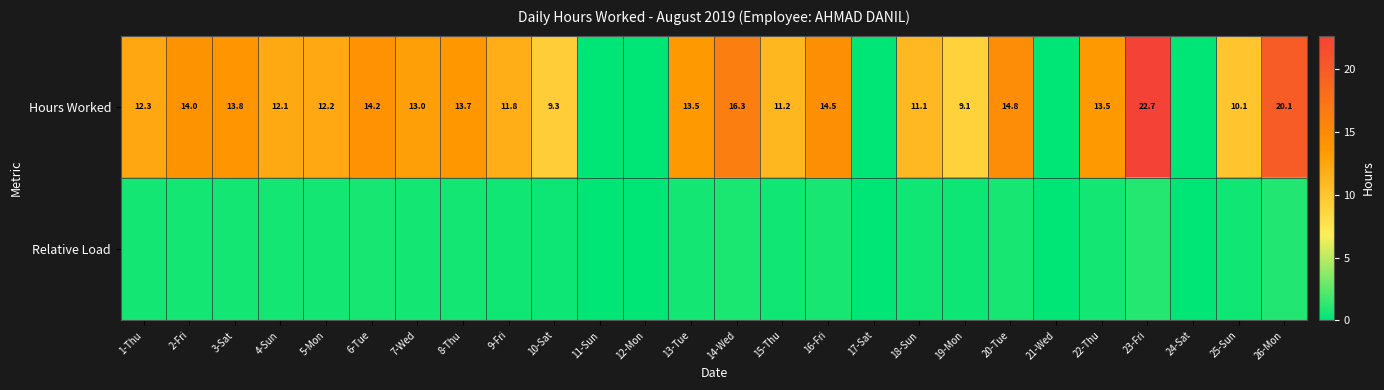

Which series changed the most between 2-Fri and 18-Sun?

Hours Worked